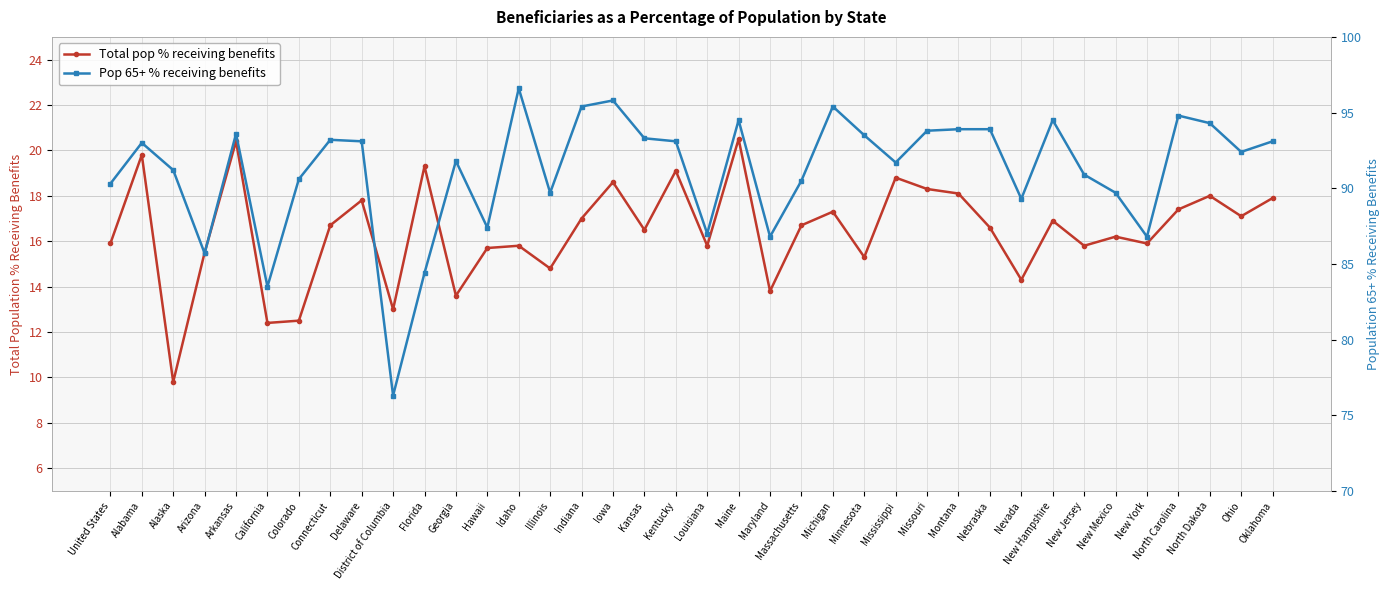

At which category is the sum across all series the highest?

Maine